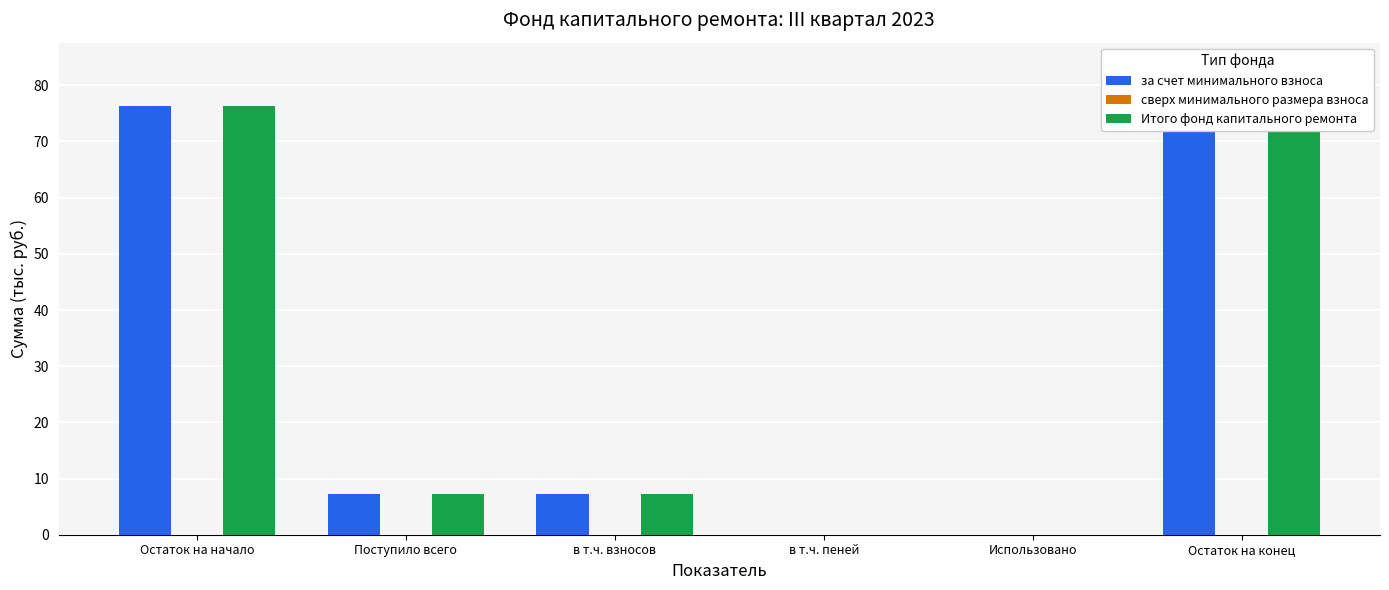

List the series in order of their peak value, lowest first.

сверх минимального размера взноса, за счет минимального взноса, Итого фонд капитального ремонта